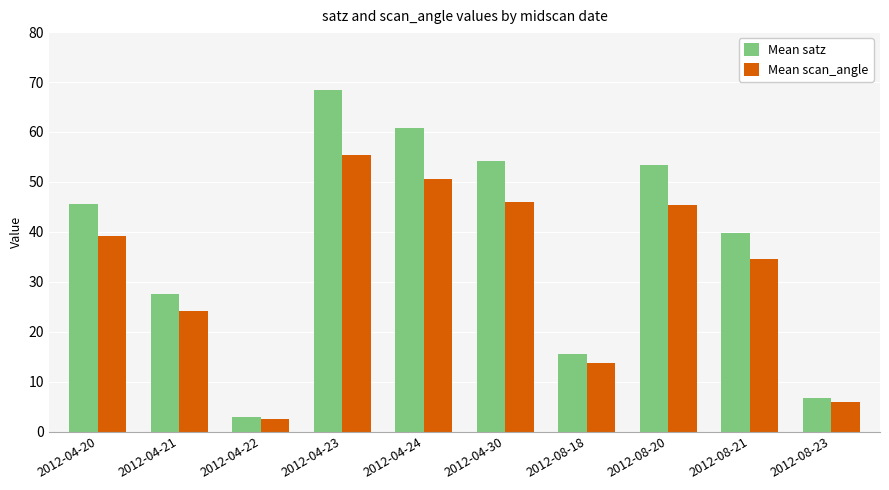

What is the value of the Mean satz bar at the 9th from the left?

39.9